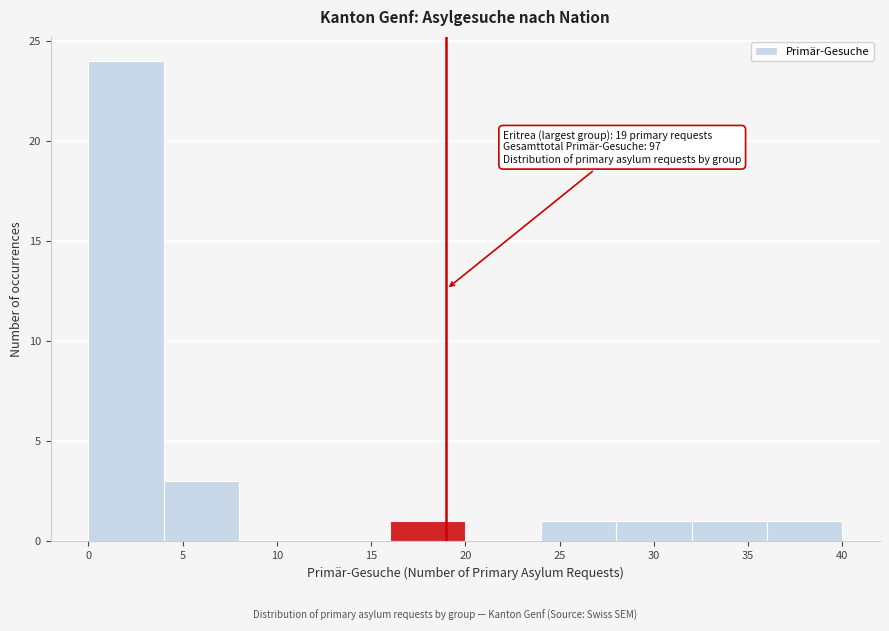

Which range on the x-axis has the tallest bar?

0 to 4